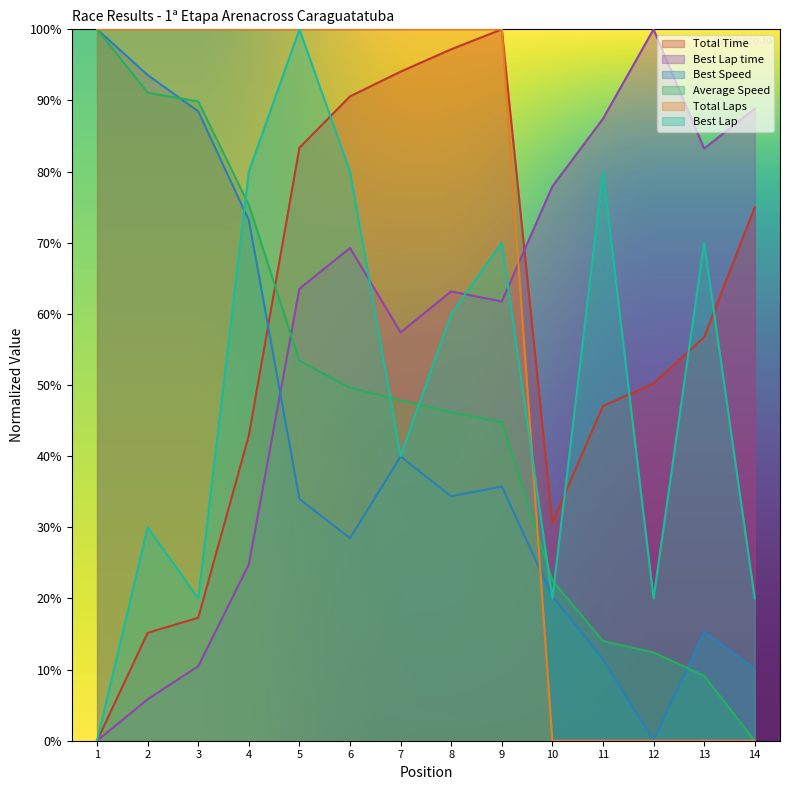

What is the sum of all Average Speed values?

656.1